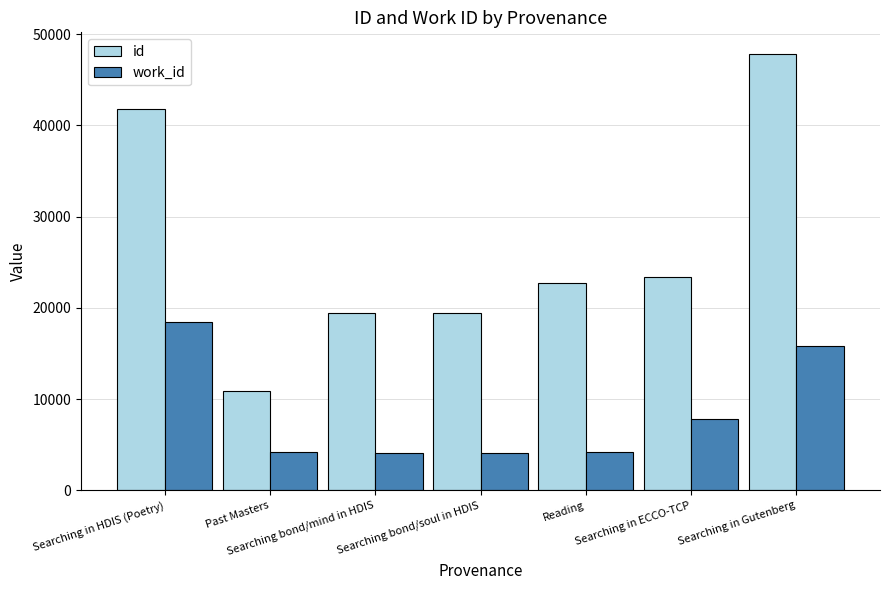

Count the number of categories in the chart.

7